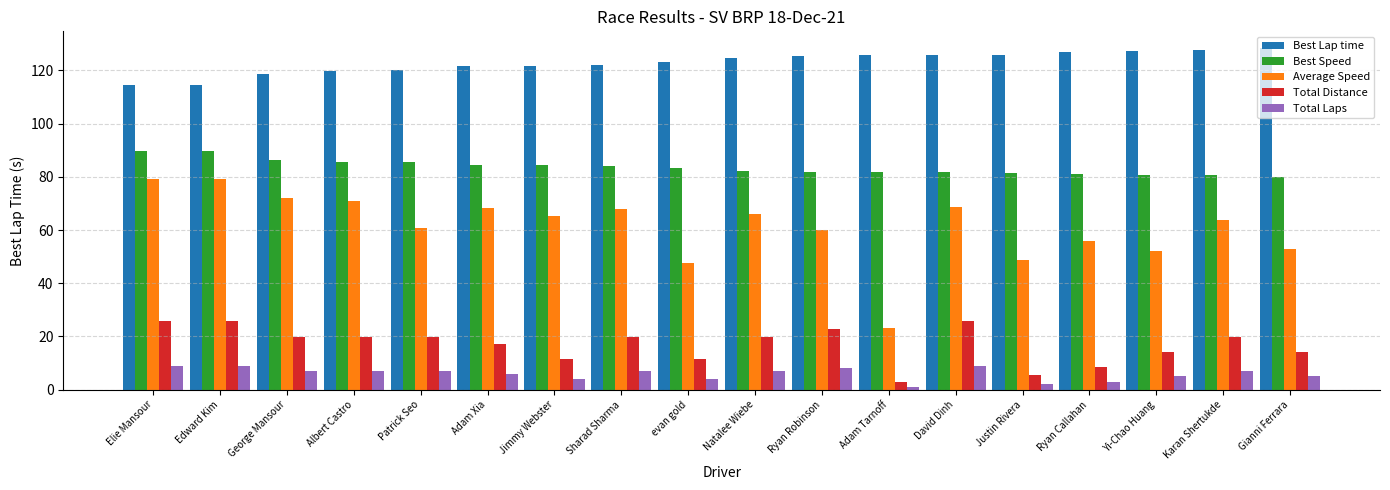

What is the difference between the maximum and second lowest values in the Best Lap time series?

13.9